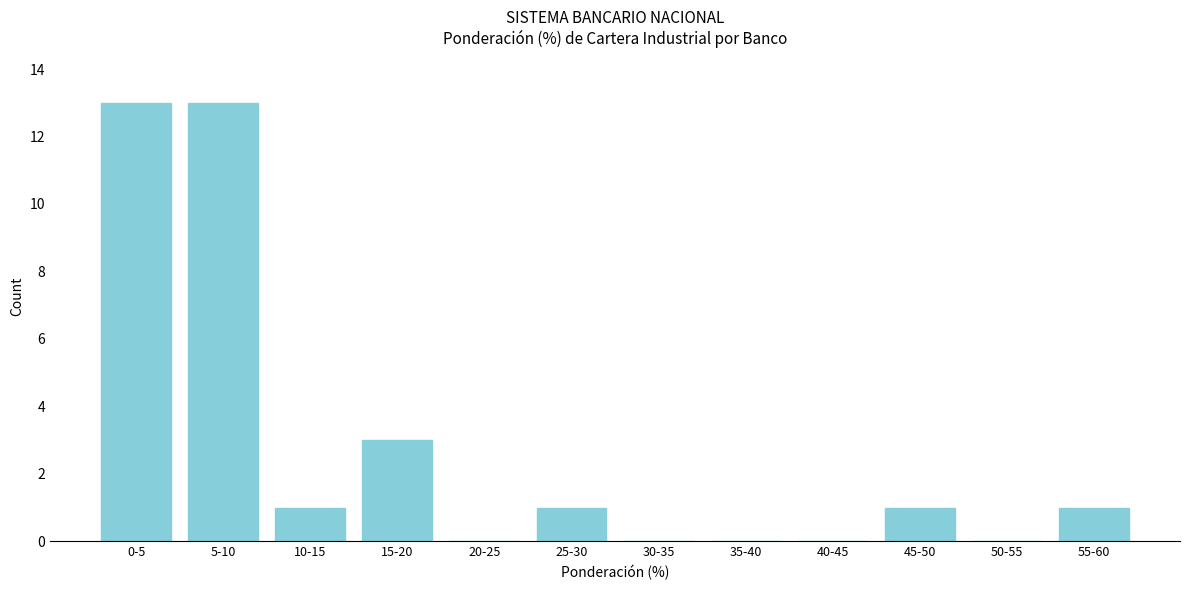

Reading right to left, transcribe all the data shown in this chart.

55-60=1	50-55=0	45-50=1	40-45=0	35-40=0	30-35=0	25-30=1	20-25=0	15-20=3	10-15=1	5-10=13	0-5=13